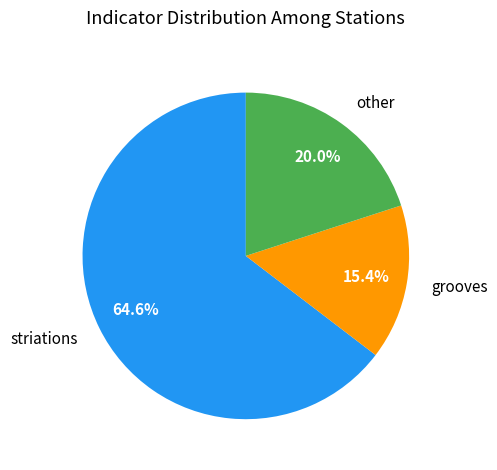

Between other and grooves, which is larger?

other